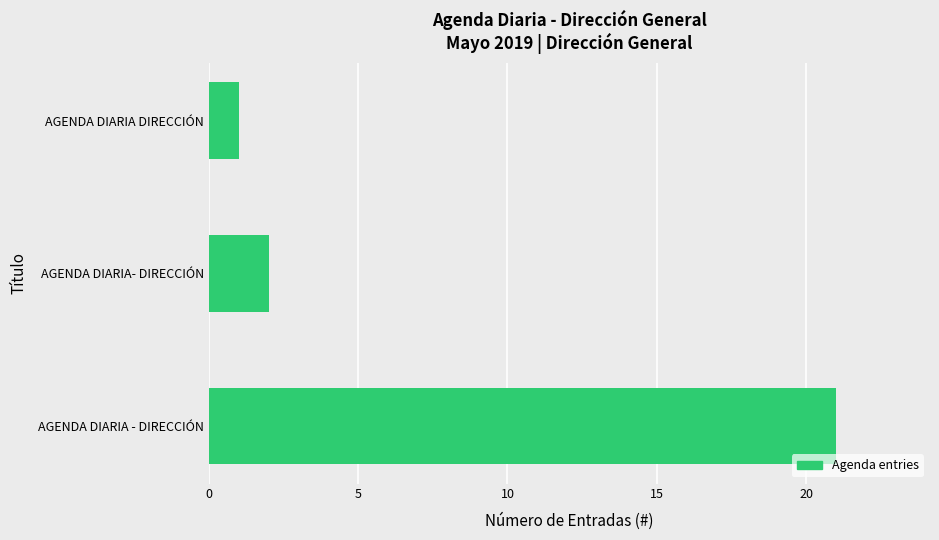

What is the sum of all values?

24